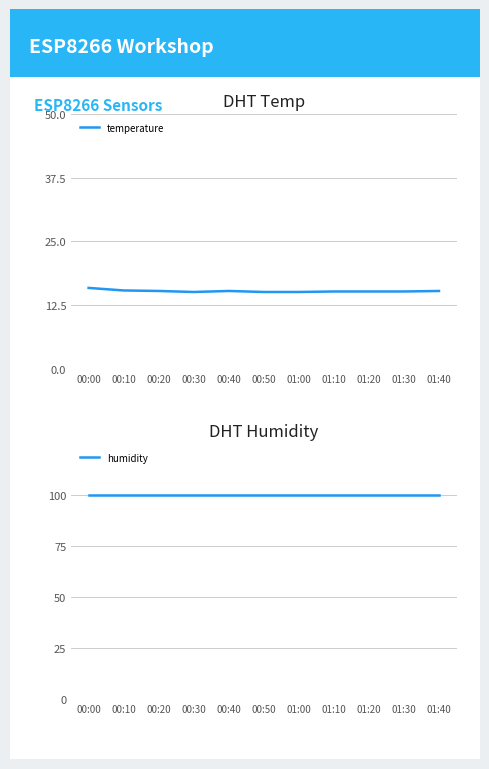

How many interior local peaks does the temperature series have?

1